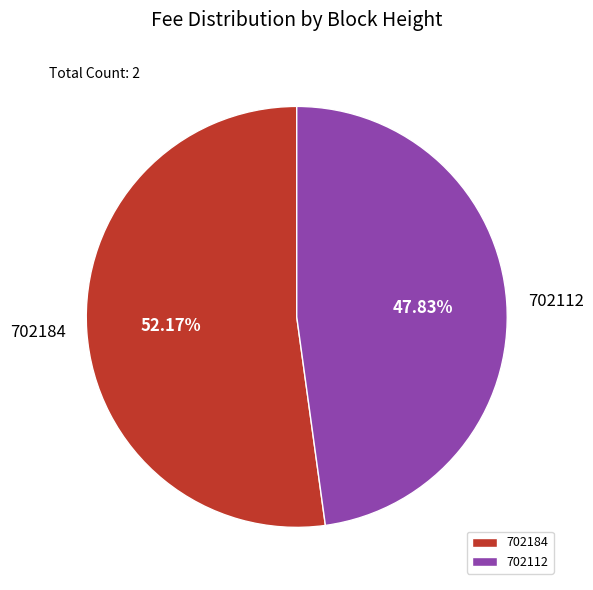

Does any single category account for the majority?

Yes